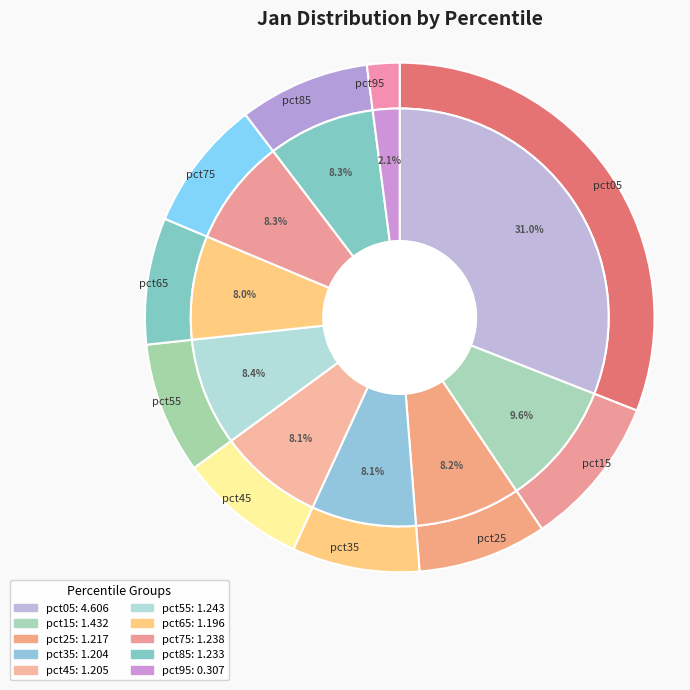

What percentage do pct55 and pct35 together represent?

16.4%